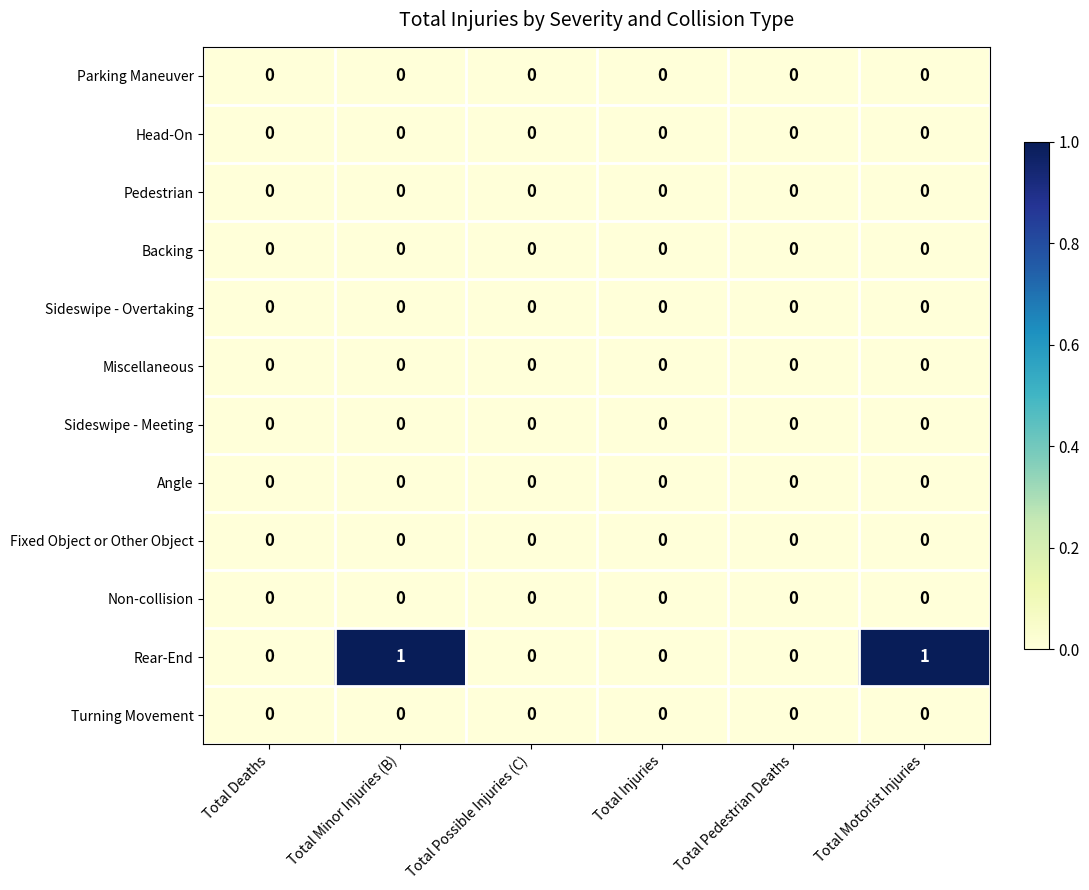

Which series has the largest total across all categories?

Rear-End